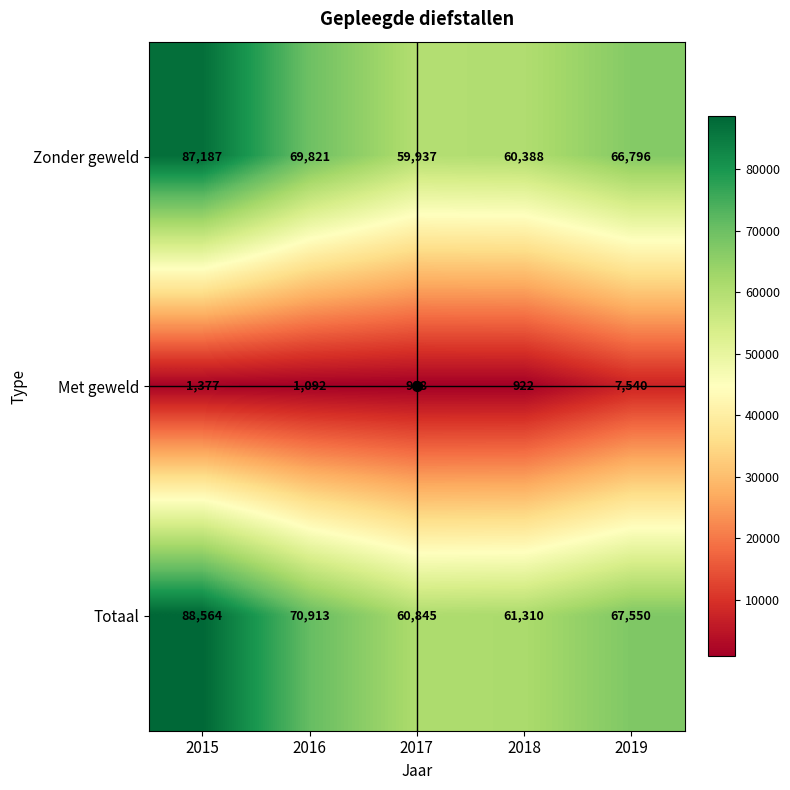

How many series are shown in this chart?

3